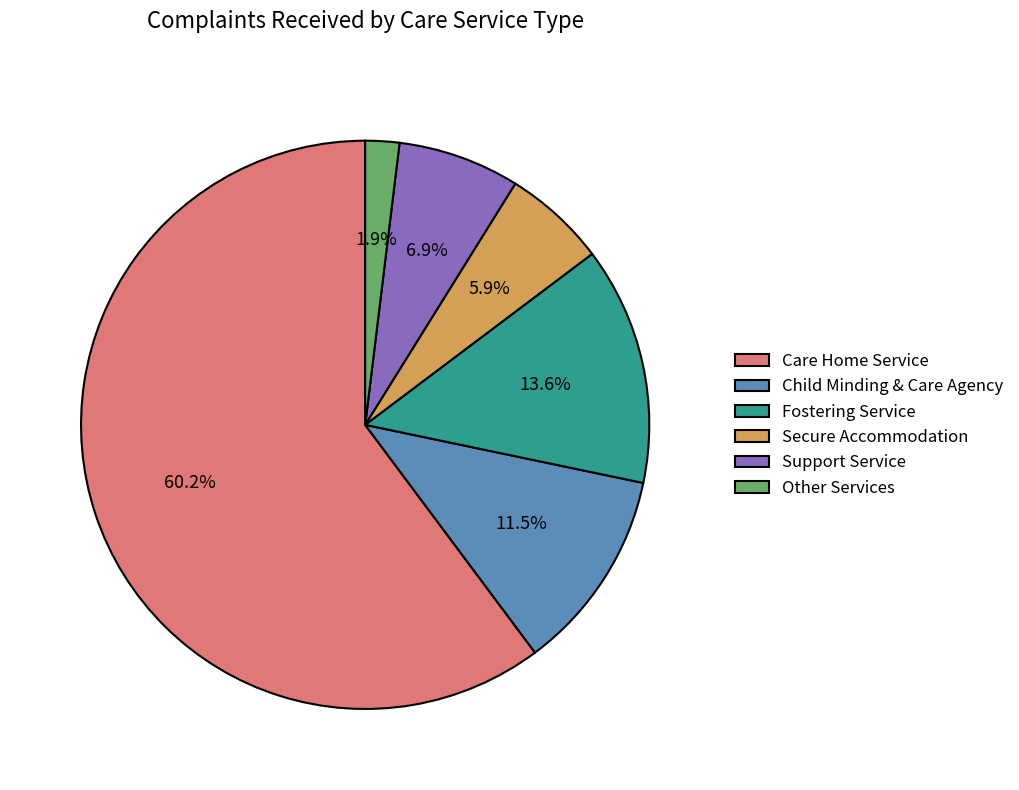

Is there any slice that represents more than half of the pie?

Yes